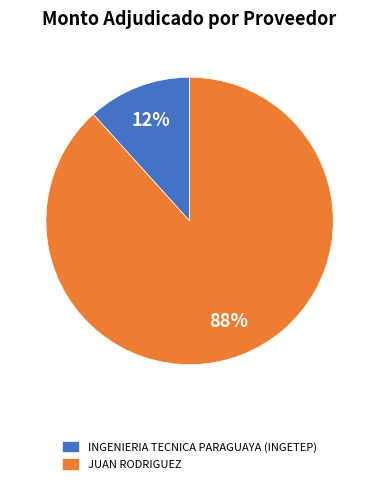

The INGENIERIA TECNICA PARAGUAYA (INGETEP) slice represents 6% of the pie. True or false?

False